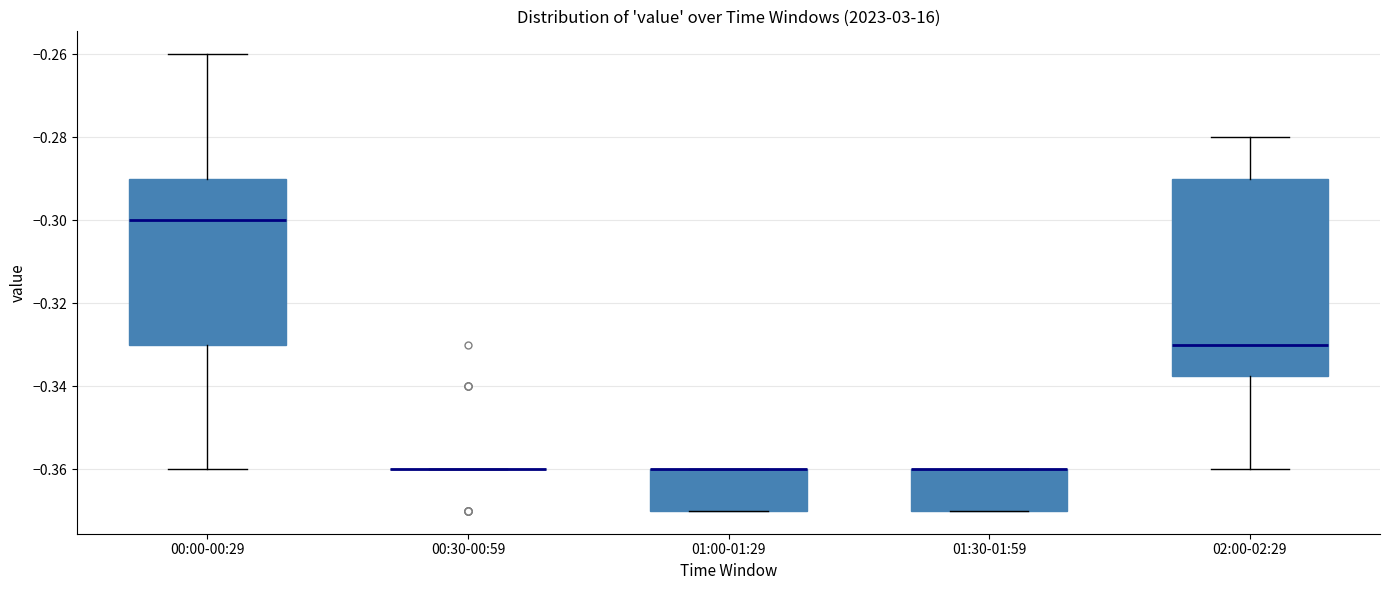

Reading left to right, read every box against the y-axis: the position of its median line, the range the box covers, and the ends of its whiskers. The values are not printed on the chart, so give them approximately, as read against the axis.

00:00-00:29: median -0.300, box -0.330 to -0.290, whiskers -0.360 to -0.260
00:30-00:59: box collapsed to a line at -0.360, whiskers -0.360 to -0.360
01:00-01:29: median -0.360 (drawn on the box's upper edge), box -0.370 to -0.360, whiskers -0.370 to -0.360
01:30-01:59: median -0.360 (drawn on the box's upper edge), box -0.370 to -0.360, whiskers -0.370 to -0.360
02:00-02:29: median -0.330, box -0.338 to -0.290, whiskers -0.360 to -0.280